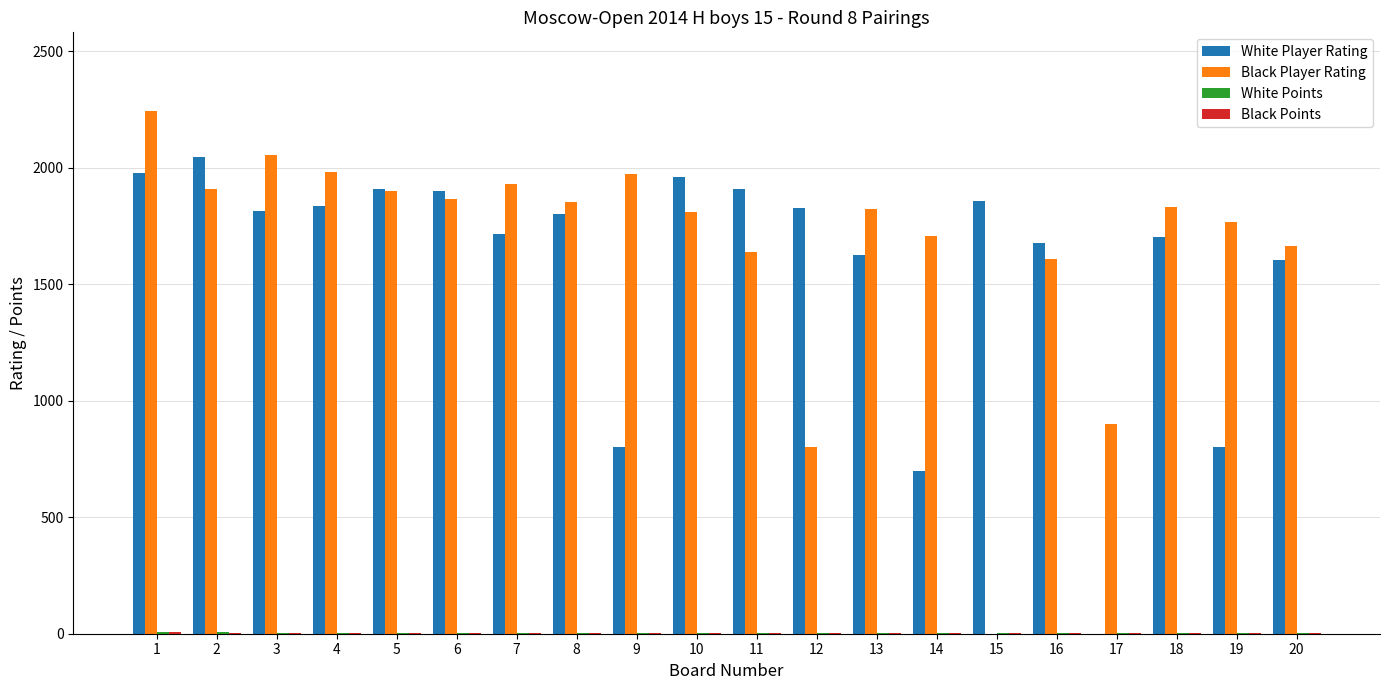

Is the value of Black Player Rating at 6 greater than the value of White Player Rating at 7?

Yes